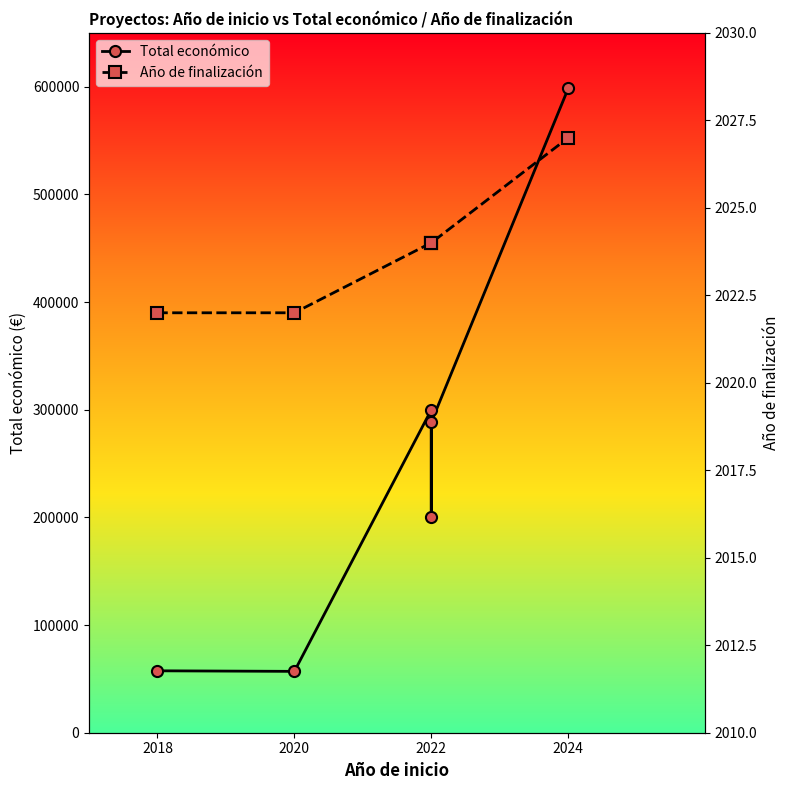

What is the greatest value displayed?

598303